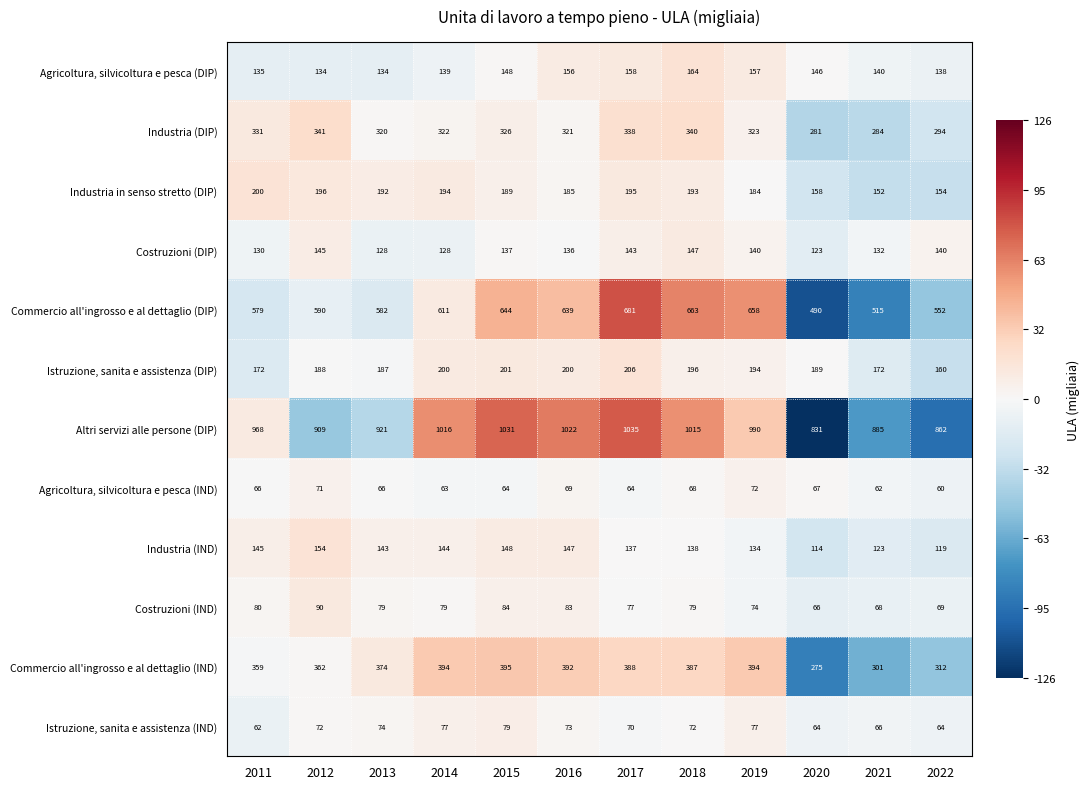

At how many categories does at least one series exceed 948?

7